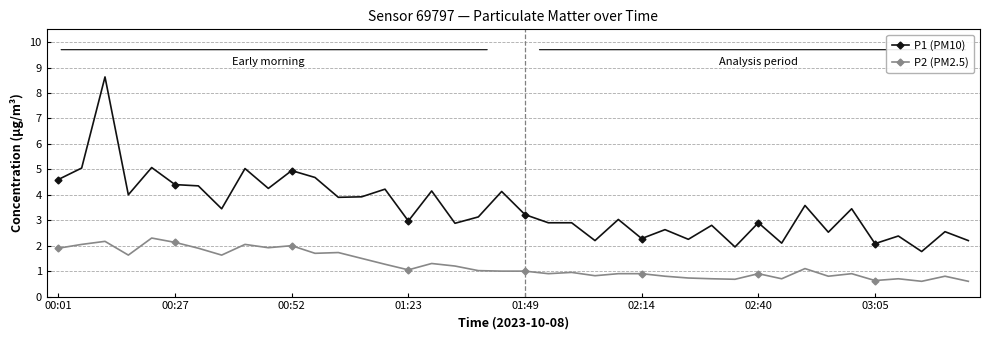

What is the average value of the P1 (PM10) series?

3.5